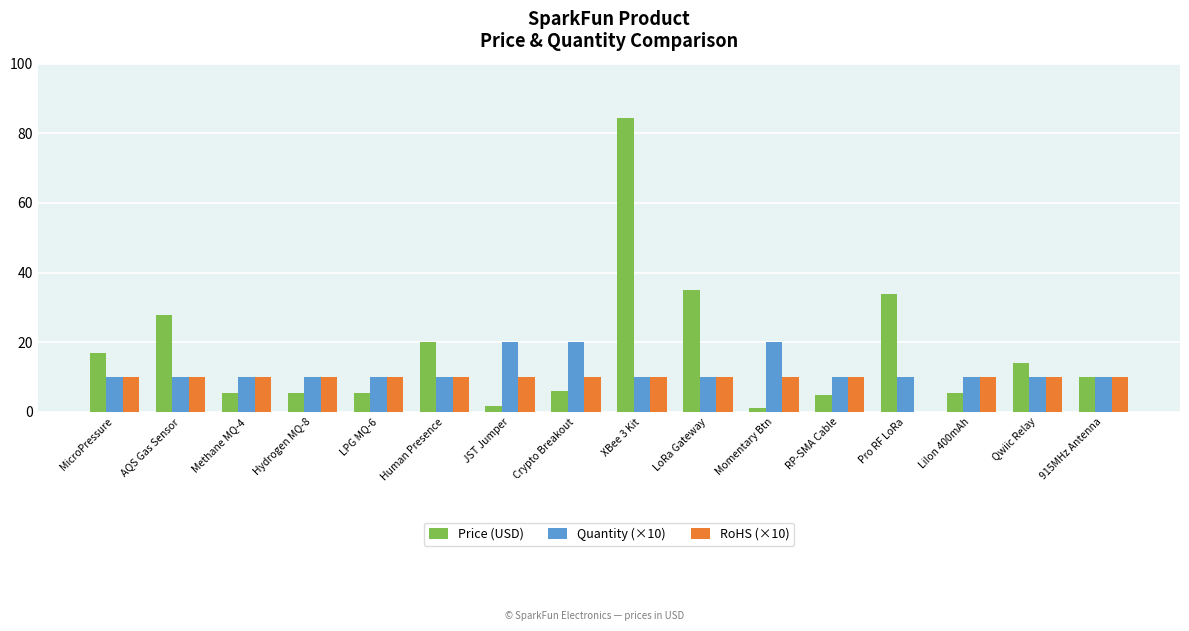

Count the RoHS (×10) values in the range 10 to 11.

15